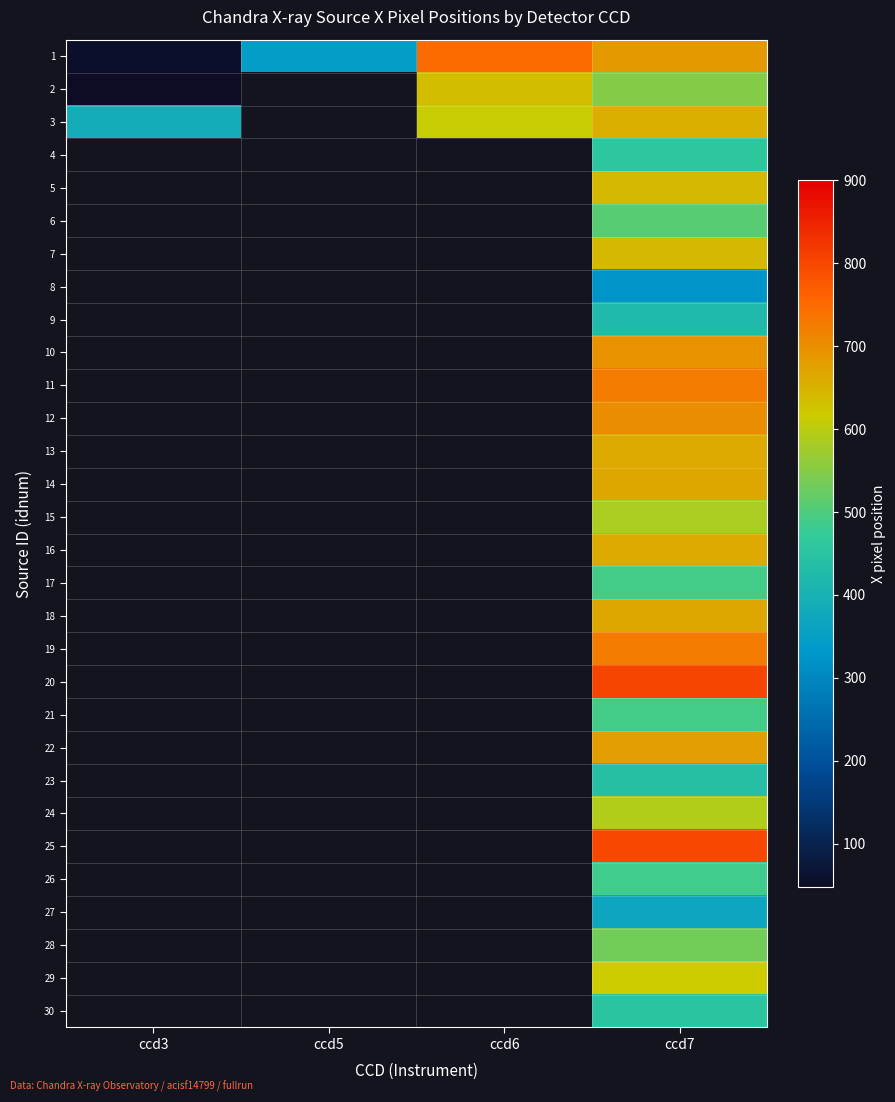

What is the difference between the 3 values at ccd3 and ccd7?

263.5